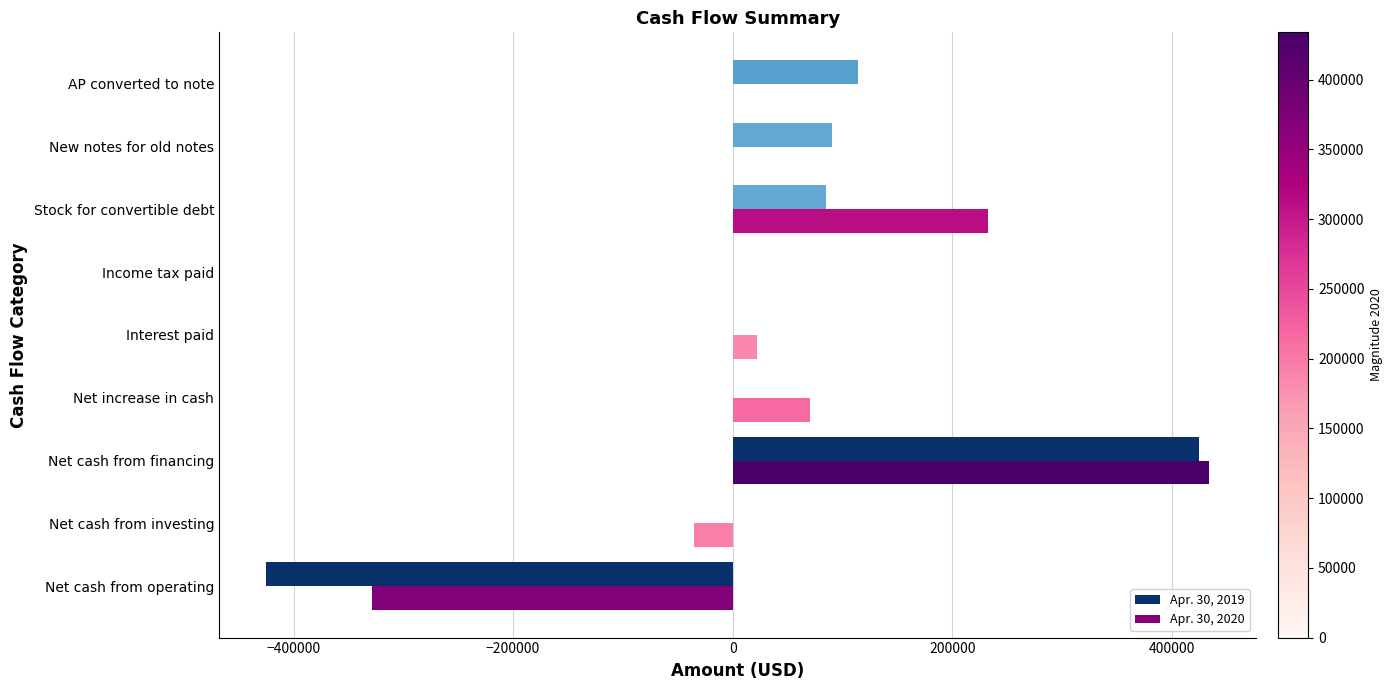

The Apr. 30, 2019 series shows 425000 at Net cash from financing. True or false?

True